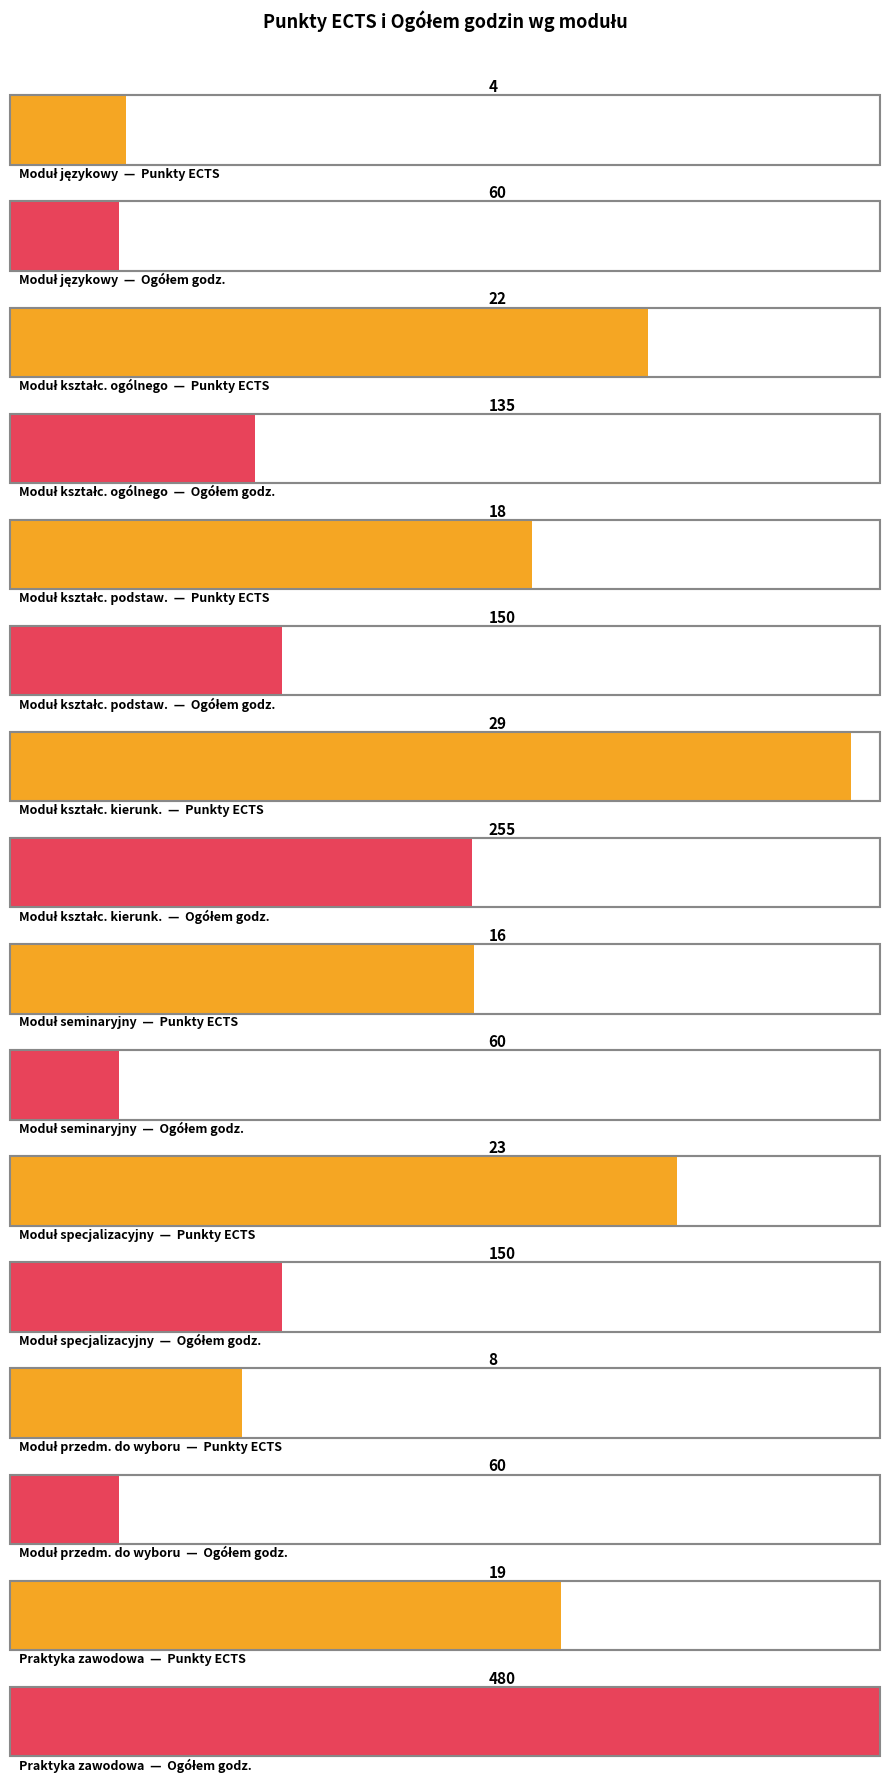

What is the label of the 6th bar from the left?

Moduł specjalizacyjny